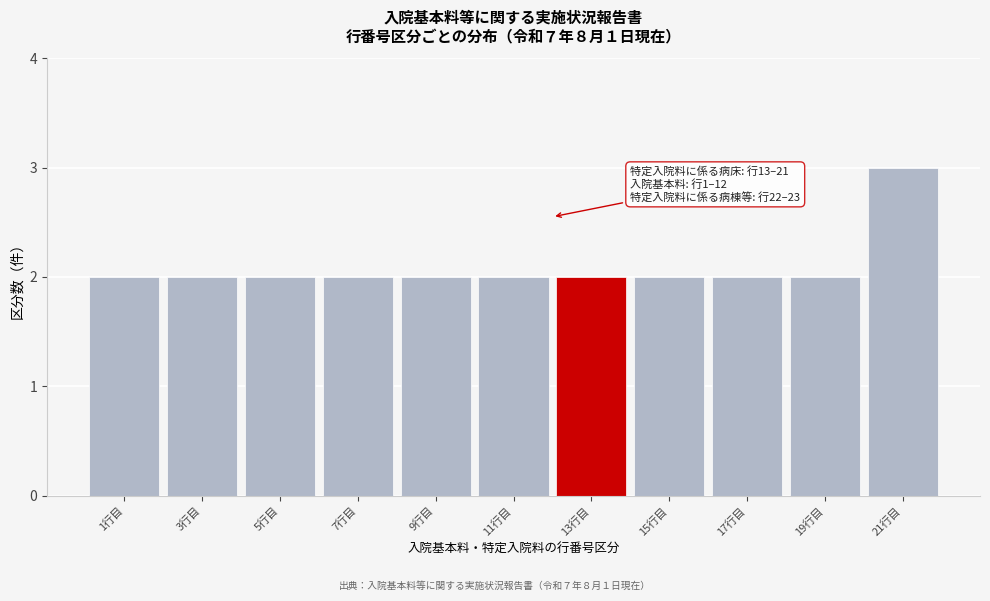

Reading left to right, transcribe all the data shown in this chart.

1行目=2	3行目=2	5行目=2	7行目=2	9行目=2	11行目=2	13行目=2	15行目=2	17行目=2	19行目=2	21行目=3